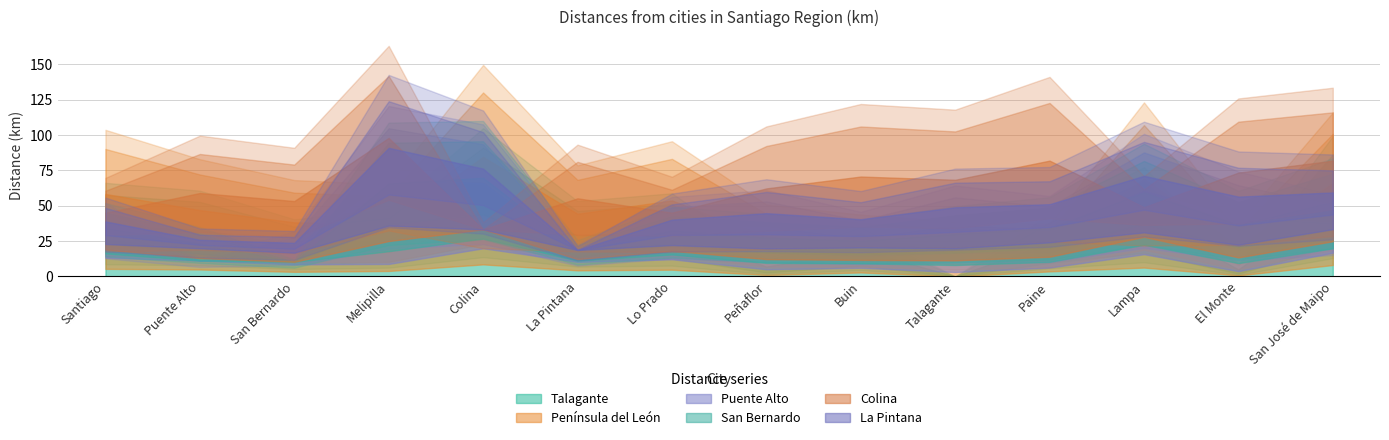

What position from the left is El Monte?

13